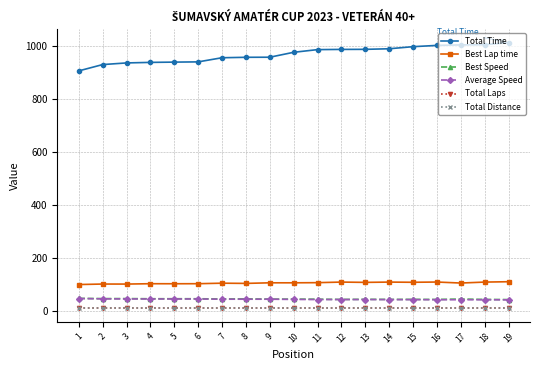

What is the highest value of the Average Speed series?

46.4